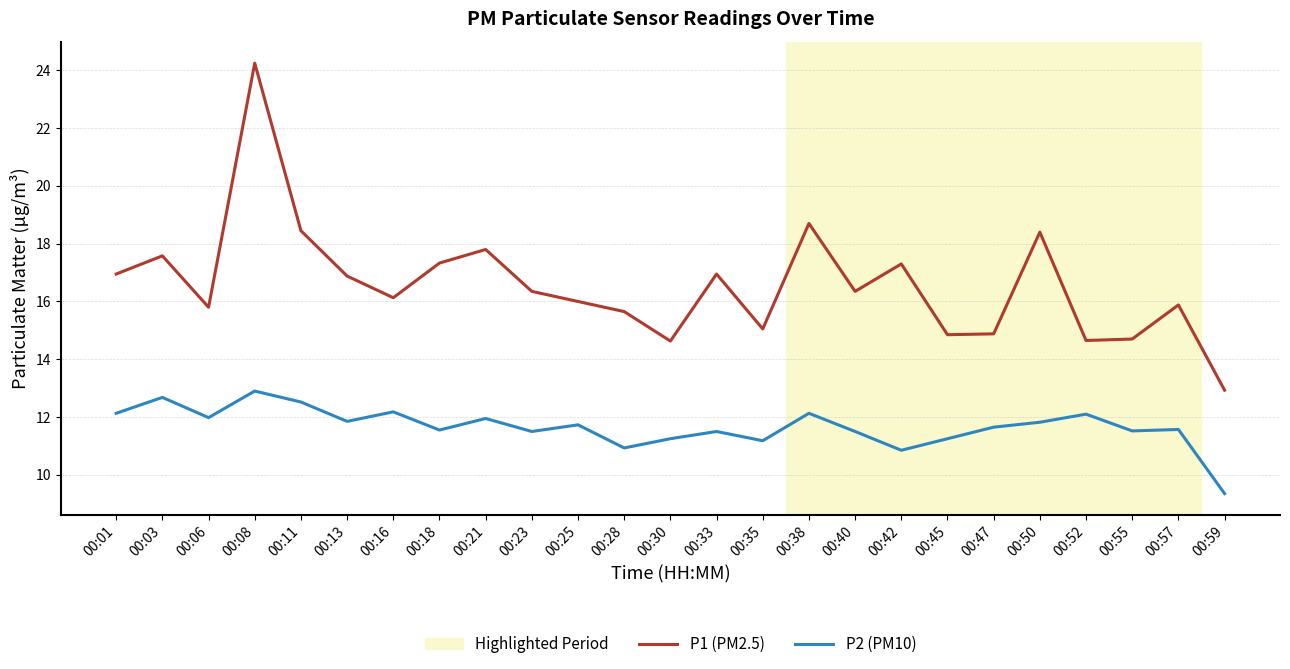

Rank the series by their average value, from highest to lowest.

P1 (PM2.5), P2 (PM10)